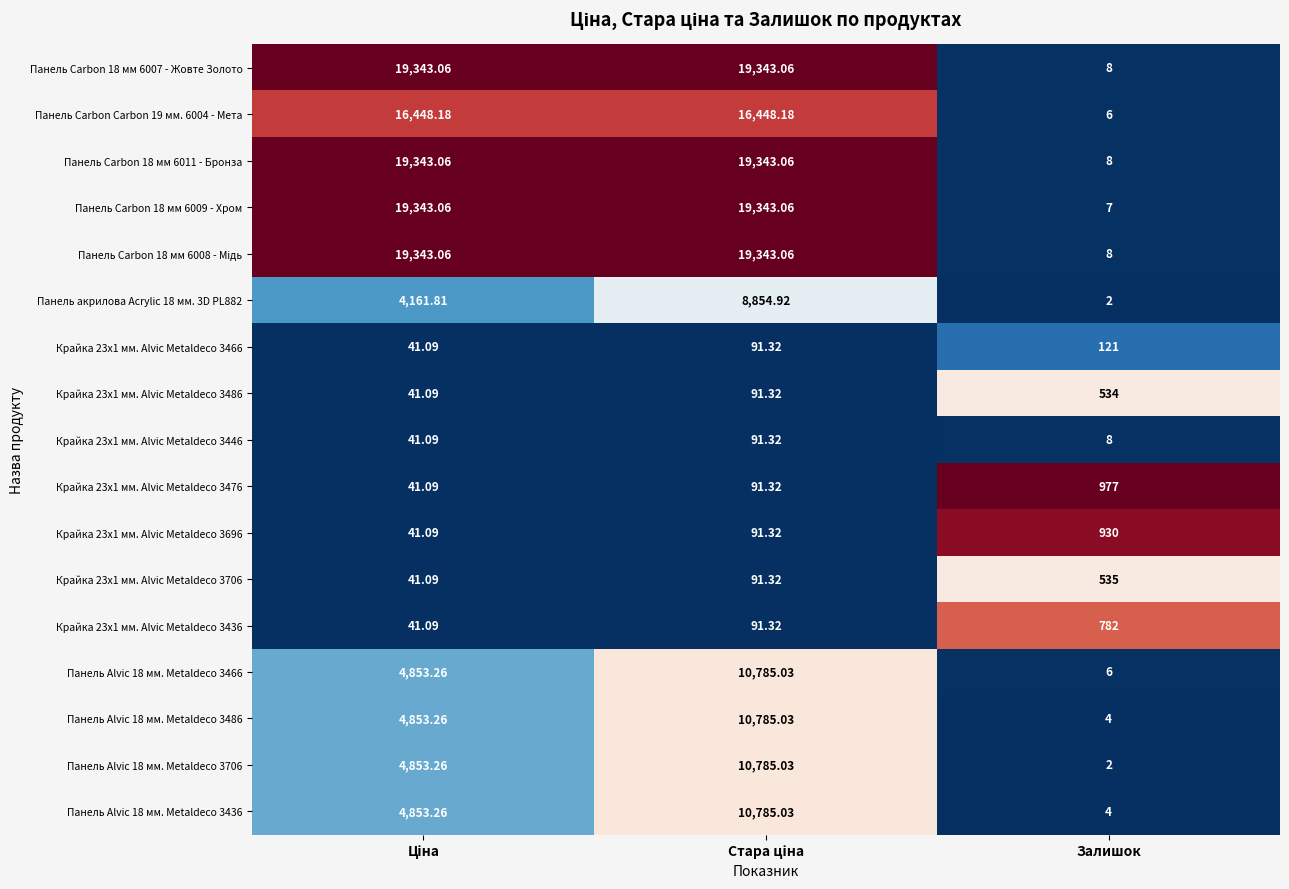

Where is Панель Carbon 18 мм 6009 - Хром nearest to the value 9675?

Залишок